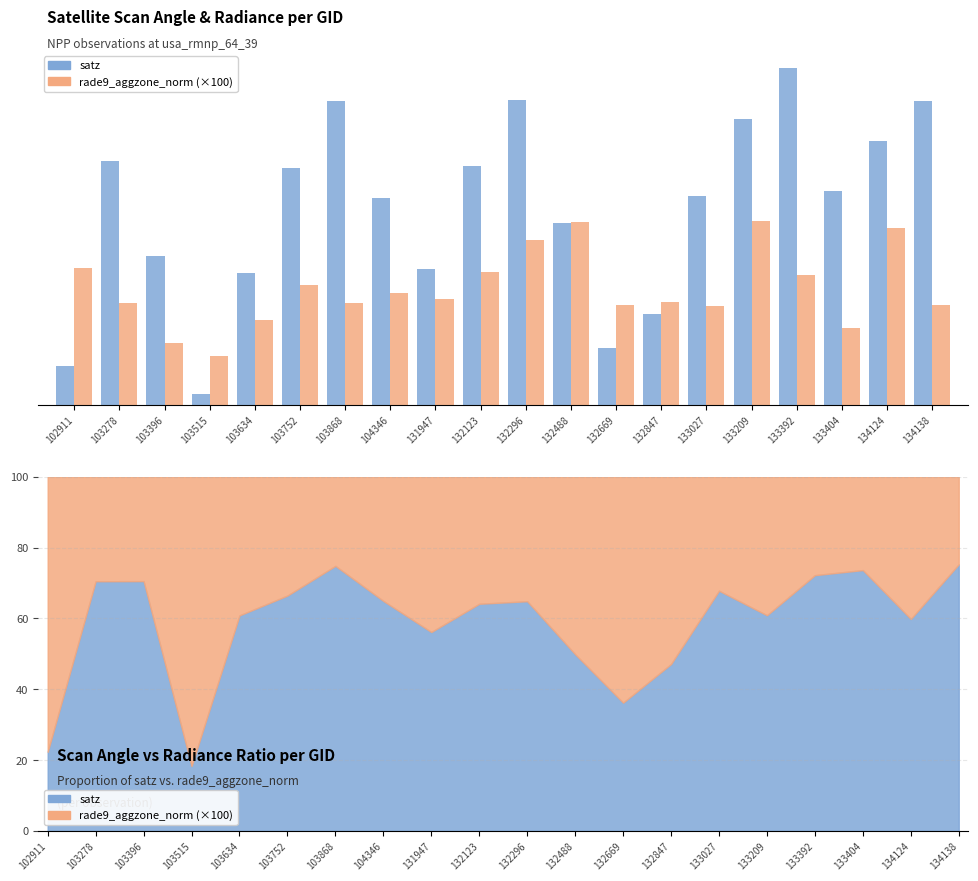

Which has a higher value, 103868 or 103278?

103868